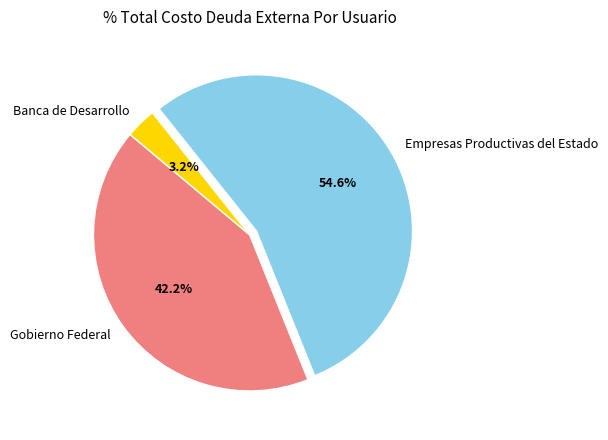

Does any single category account for the majority?

Yes